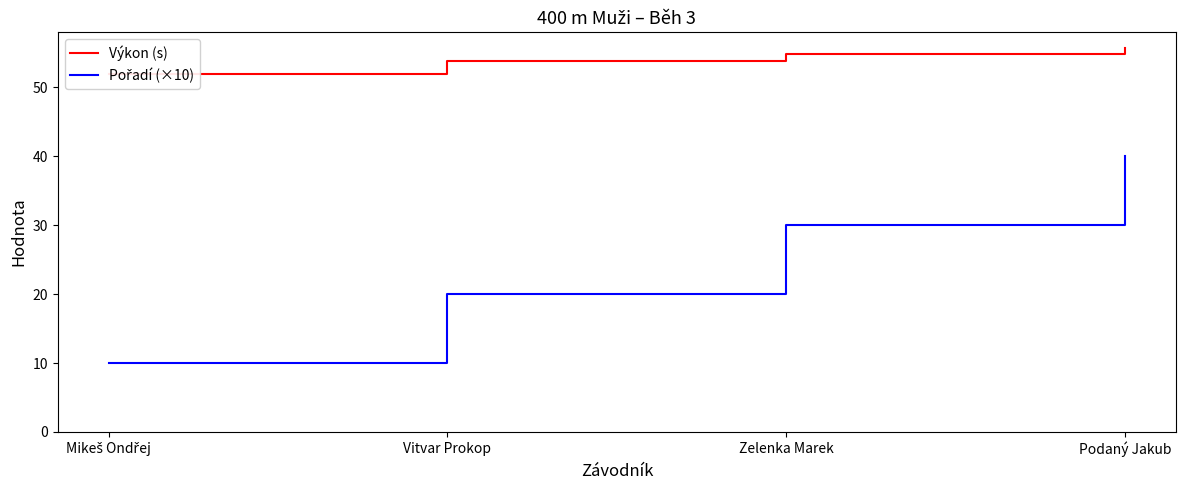

Between Vitvar Prokop and Zelenka Marek, which series saw the biggest shift?

Pořadí (×10)